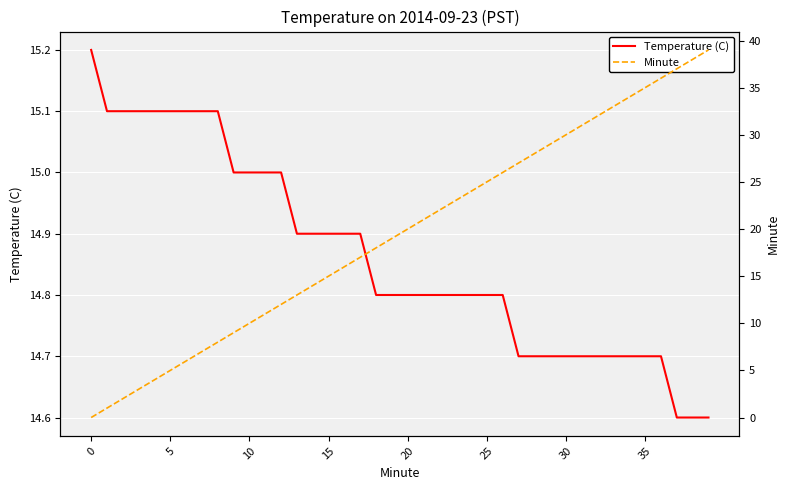

Which has a higher value, 25 or 21?

25